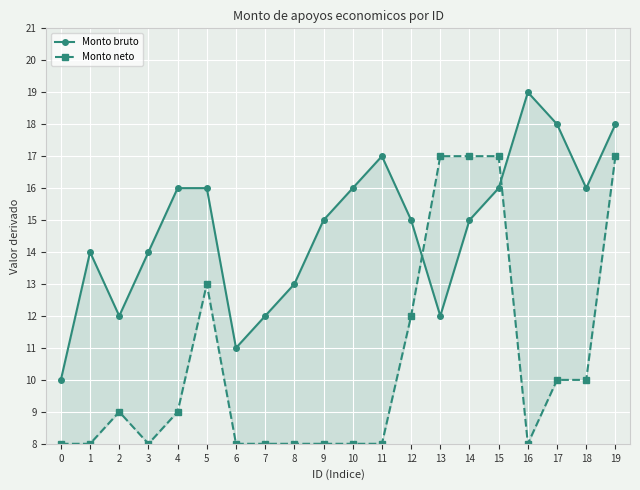

Which has a higher value, 1 or 4?

4